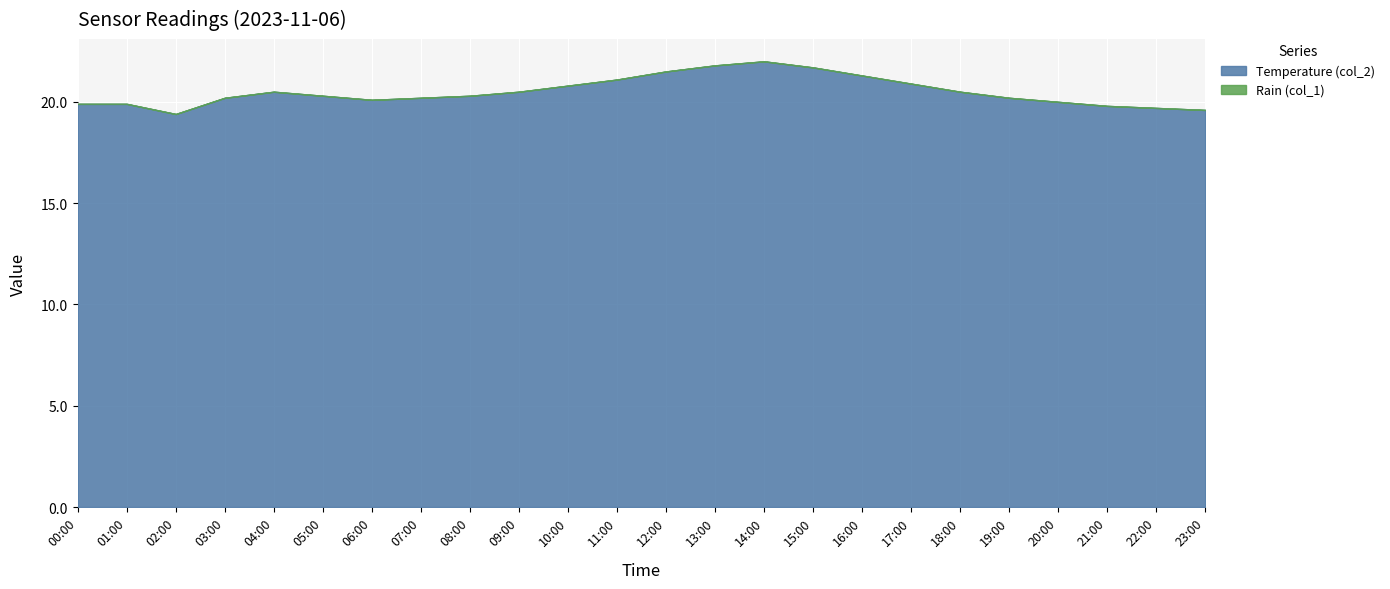

Which series changed the most between 04:00 and 23:00?

Temperature (col_2)